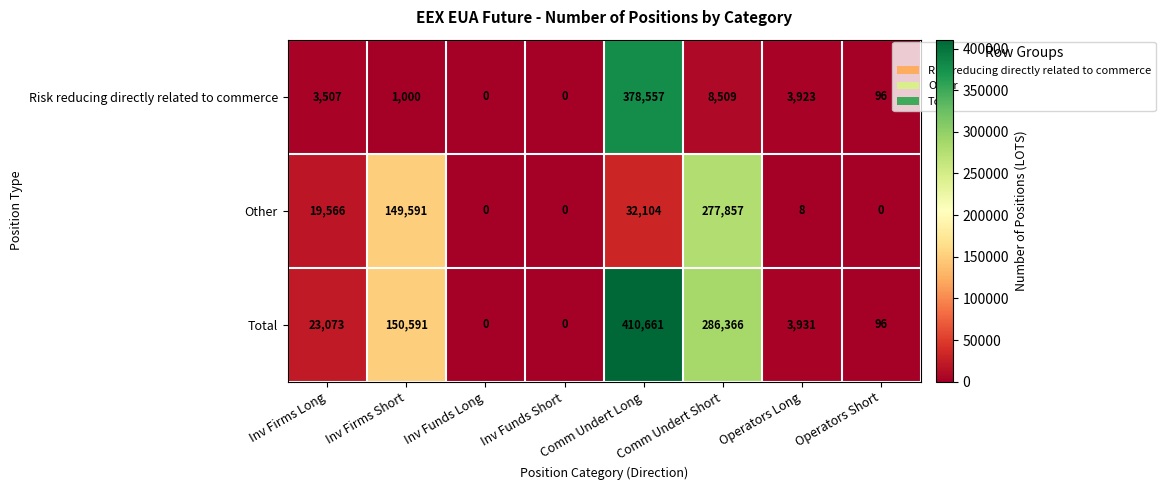

Read the Other value at Operators Long.

8